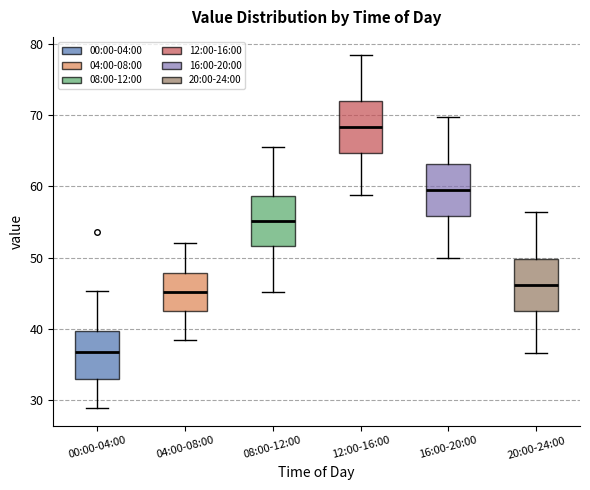

Reading left to right, read every box against the y-axis: the position of its median line, the range the box covers, and the ends of its whiskers. The values are not printed on the chart, so give them approximately, as read against the axis.

00:00-04:00: median 37, box 33 to 40, whiskers 29 to 45
04:00-08:00: median 45, box 43 to 48, whiskers 39 to 52
08:00-12:00: median 55, box 52 to 59, whiskers 45 to 66
12:00-16:00: median 68, box 65 to 72, whiskers 59 to 79
16:00-20:00: median 60, box 56 to 63, whiskers 50 to 70
20:00-24:00: median 46, box 43 to 50, whiskers 37 to 56